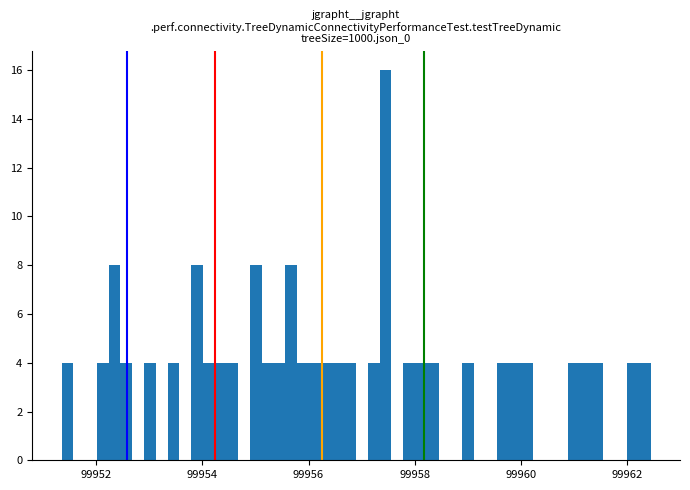

Read against the x-axis, roughly where is the centre of the tallest bar?

99957.4